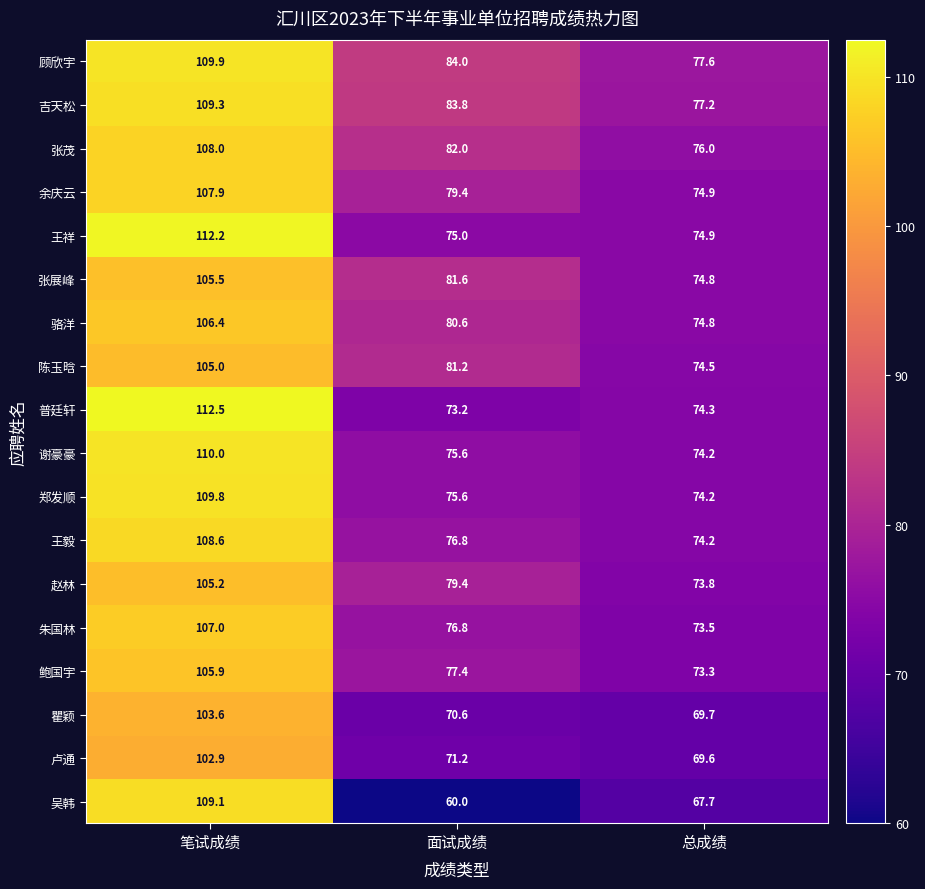

The 朱国林 series shows 38.0 at 面试成绩. True or false?

False